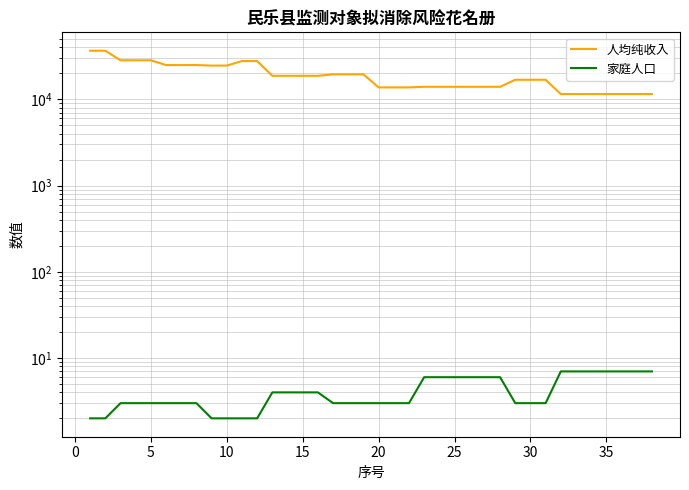

At how many categories does at least one series exceed 34363?

2